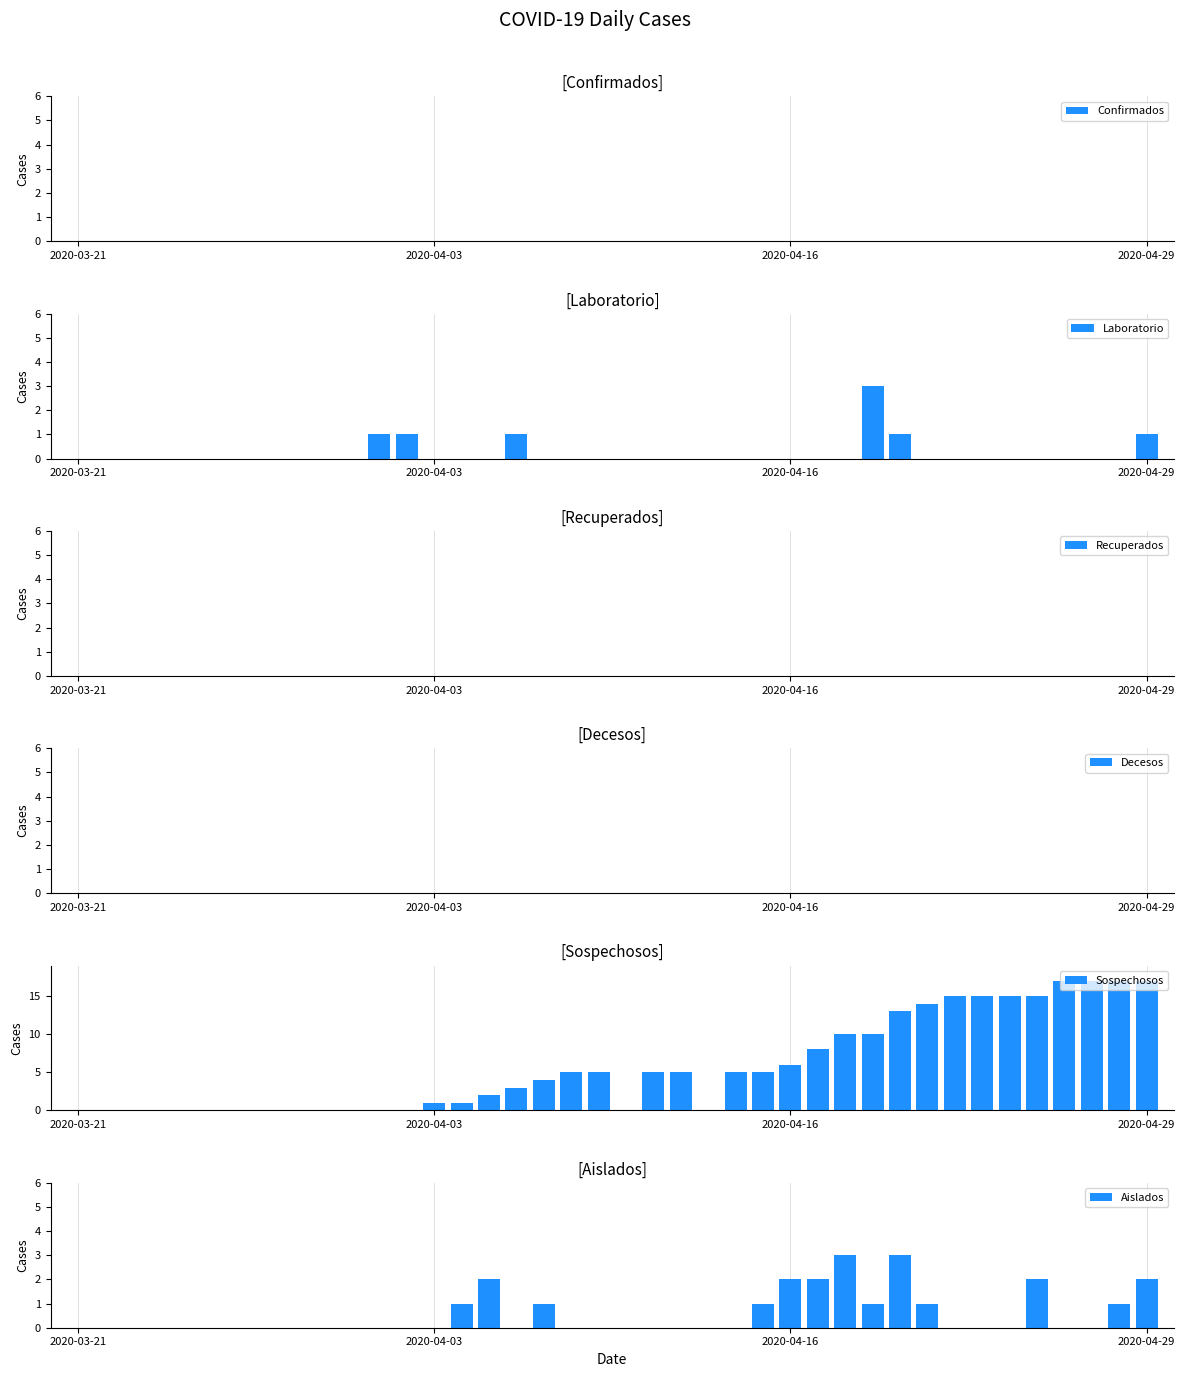

True or false: Laboratorio has a value of 0 at 34.

True